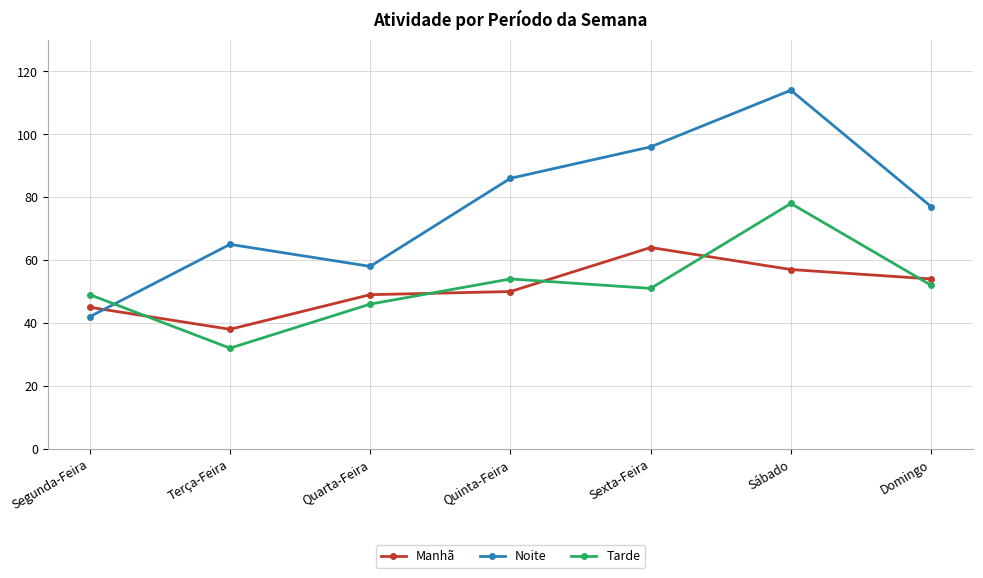

Between Sábado and Domingo, which series saw the biggest shift?

Noite